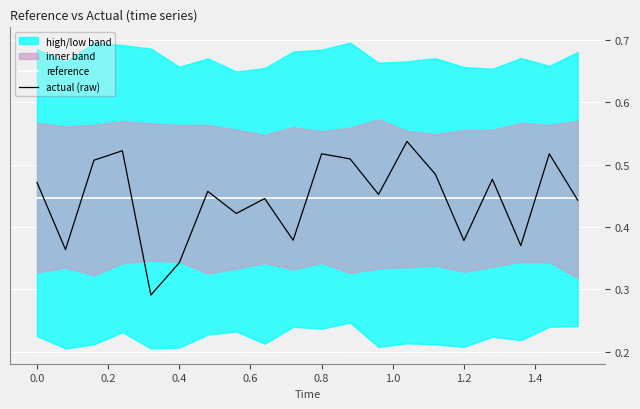

Is it true that actual (raw) equals 0.9 at 0.8?

False